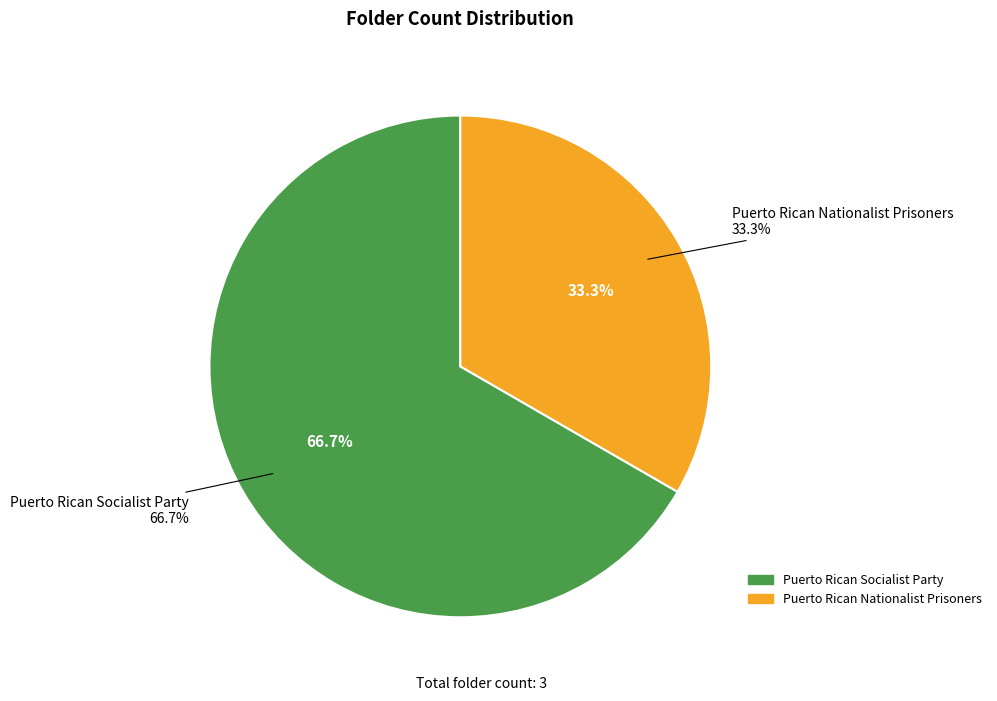

Is there a majority slice in this chart?

Yes